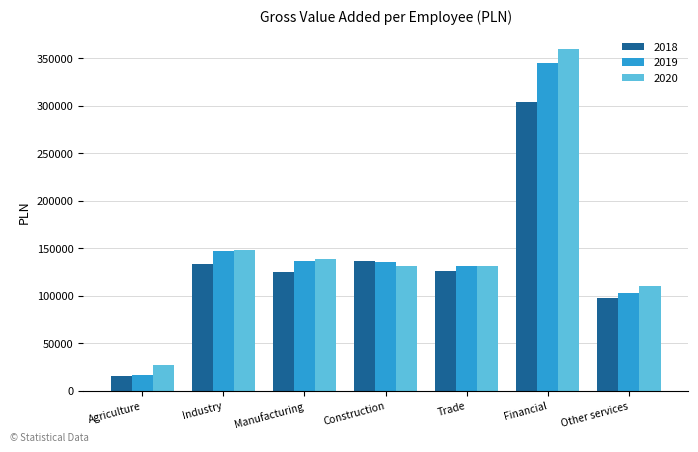

The value of 2018 at Trade is 126405. True or false?

True